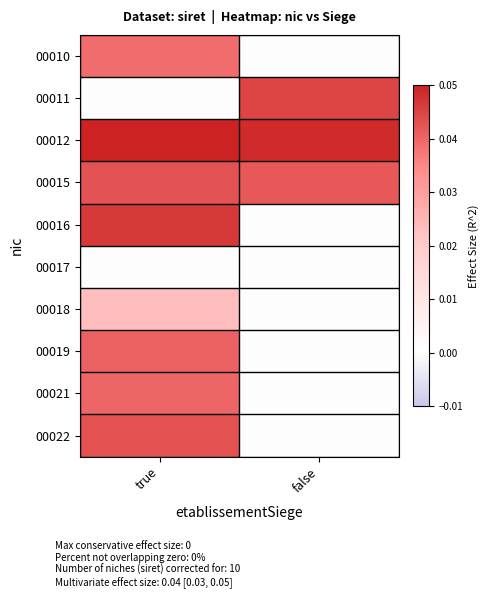

Which series has the largest total across all categories?

00012